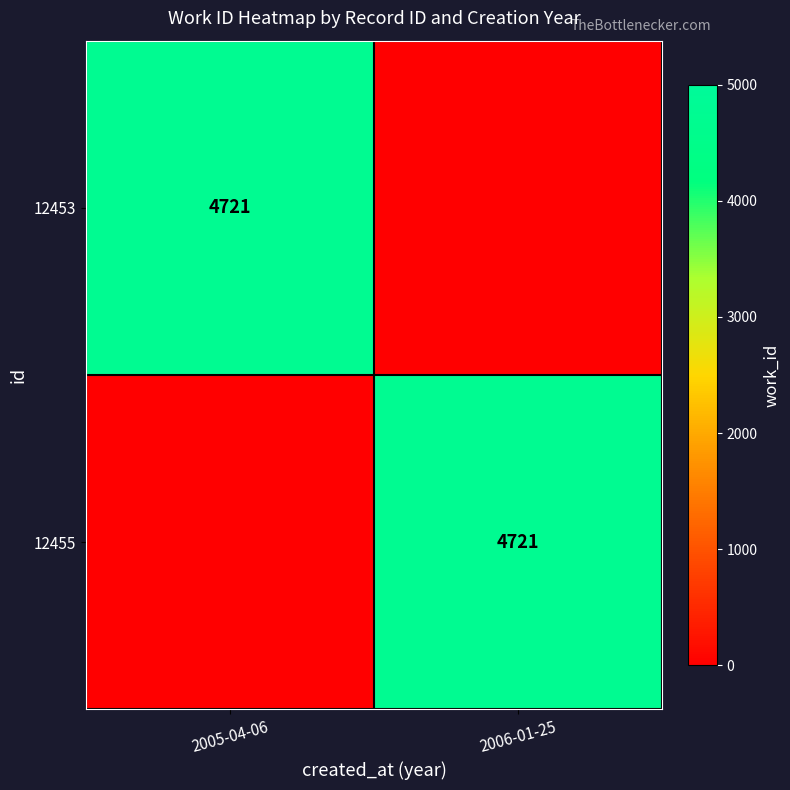

The 12455 series shows 4721 at 2006-01-25. True or false?

True